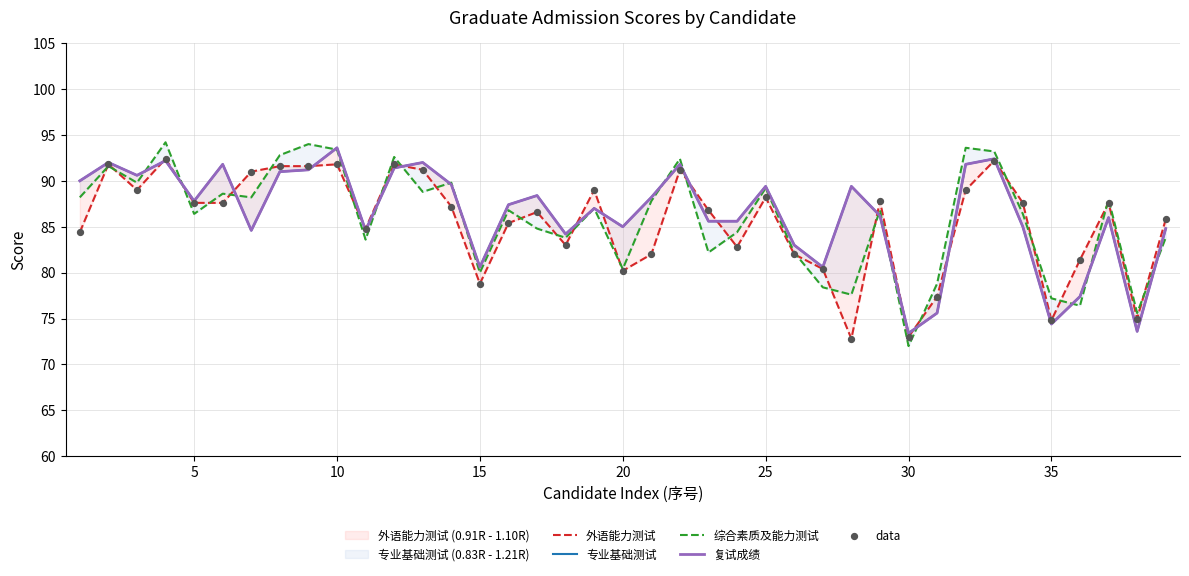

At how many categories does at least one series exceed 88?

20